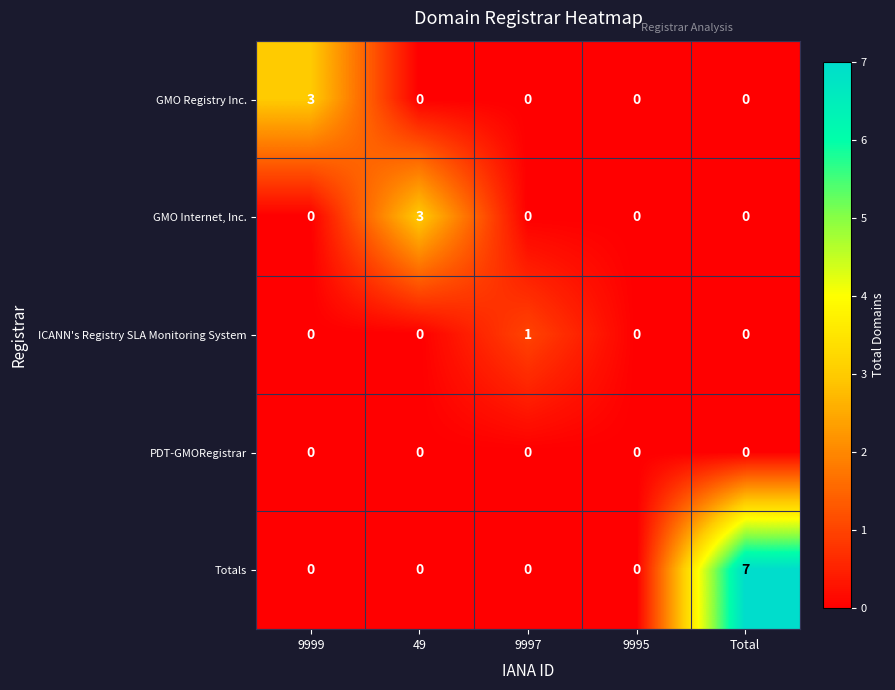

True or false: Totals has a value of 10 at Total.

False